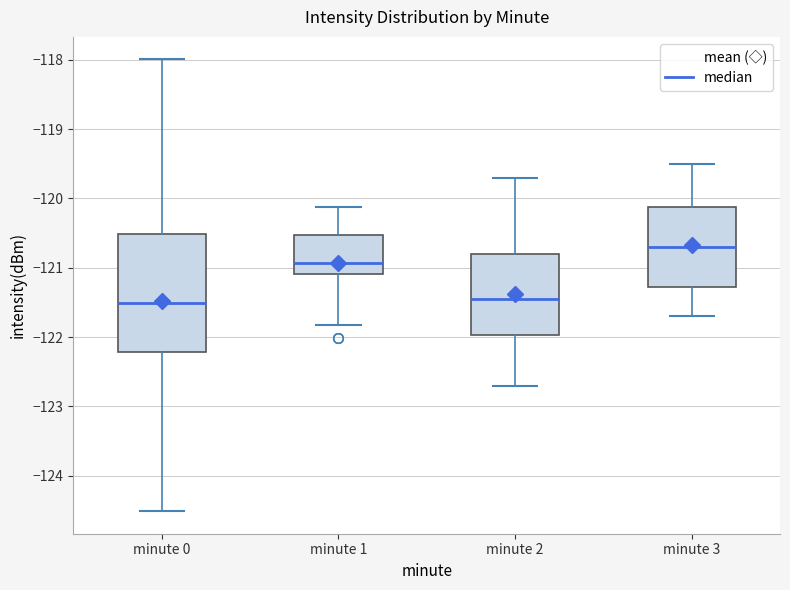

Which box is the tallest, from its lower edge to its upper edge?

minute 0